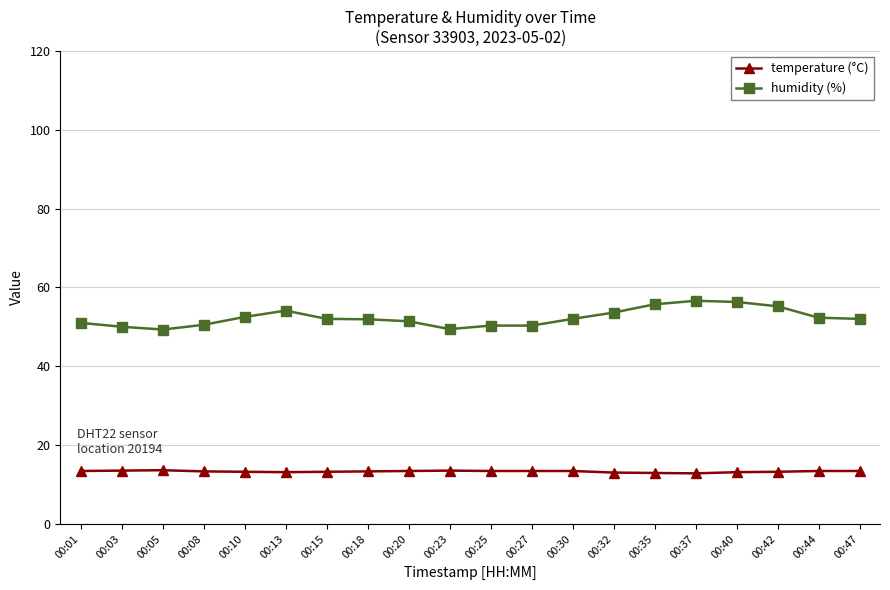

What is the value of the humidity (%) point at the 1st from the left?

51.0